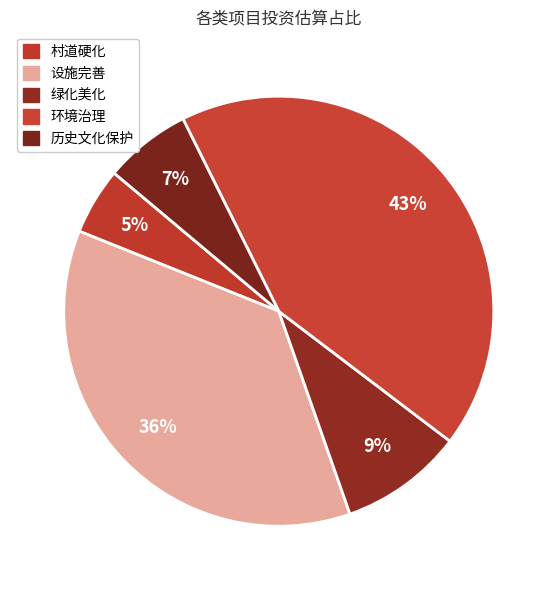

Count the number of slices in the pie.

5